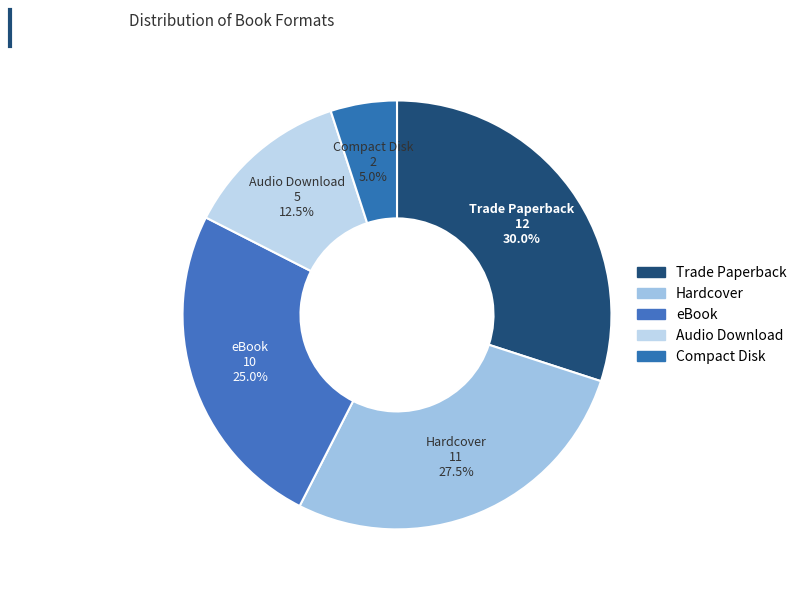

To the nearest percent, what is the difference between the eBook and Compact Disk slice percentages?

20%